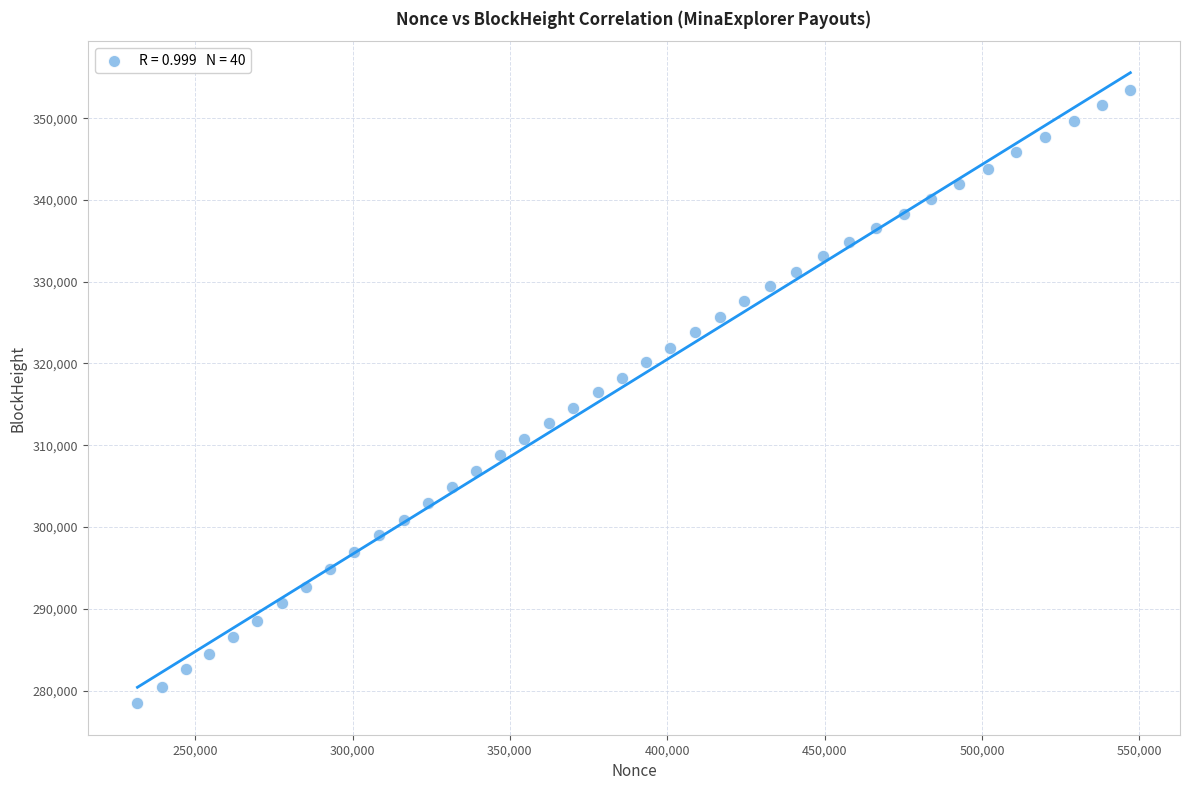

What is the range of X values (max minus min)?

315481